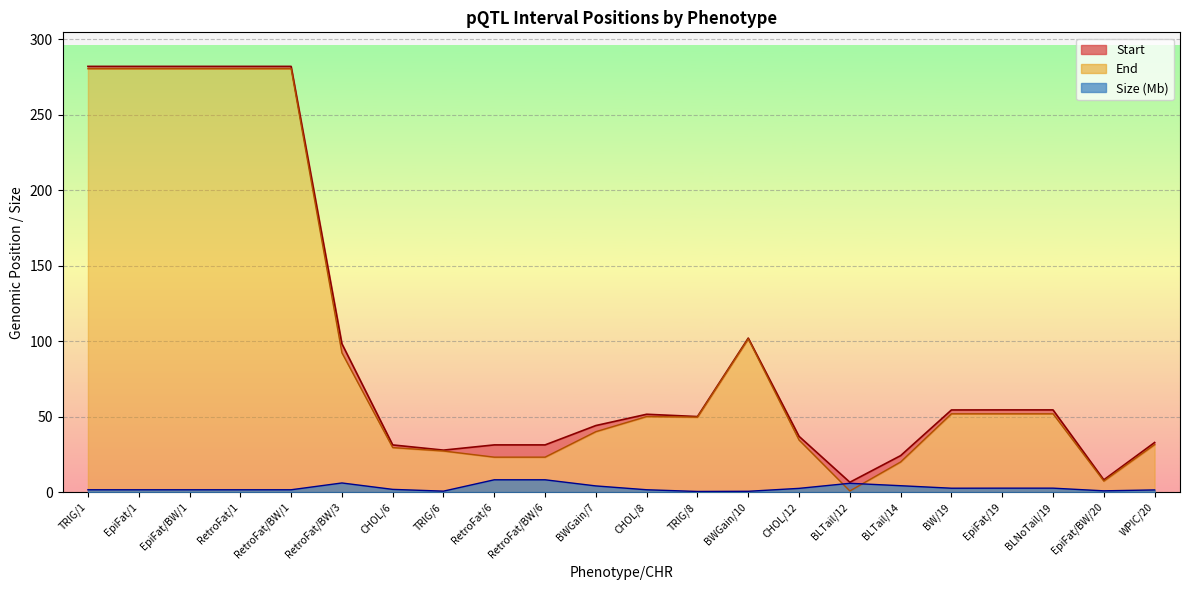

Where is End nearest to the value 144?

BWGain/10